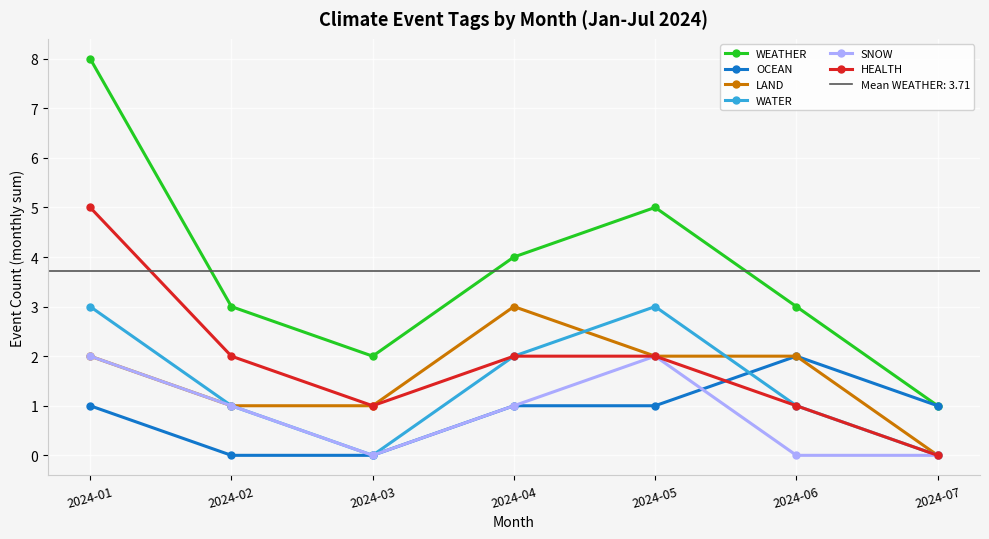

Is it true that SNOW equals 1 at 2024-04?

True